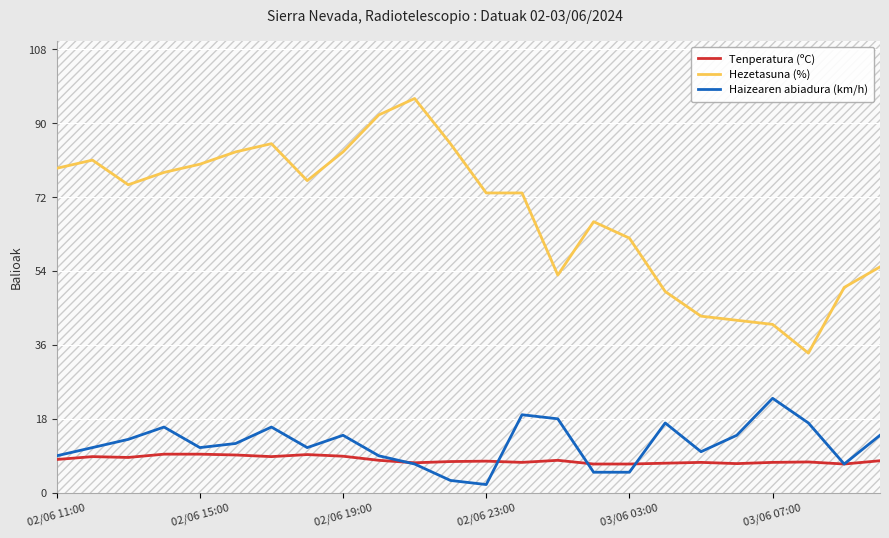

What is the lowest value of the Tenperatura (ºC) series?

7.0